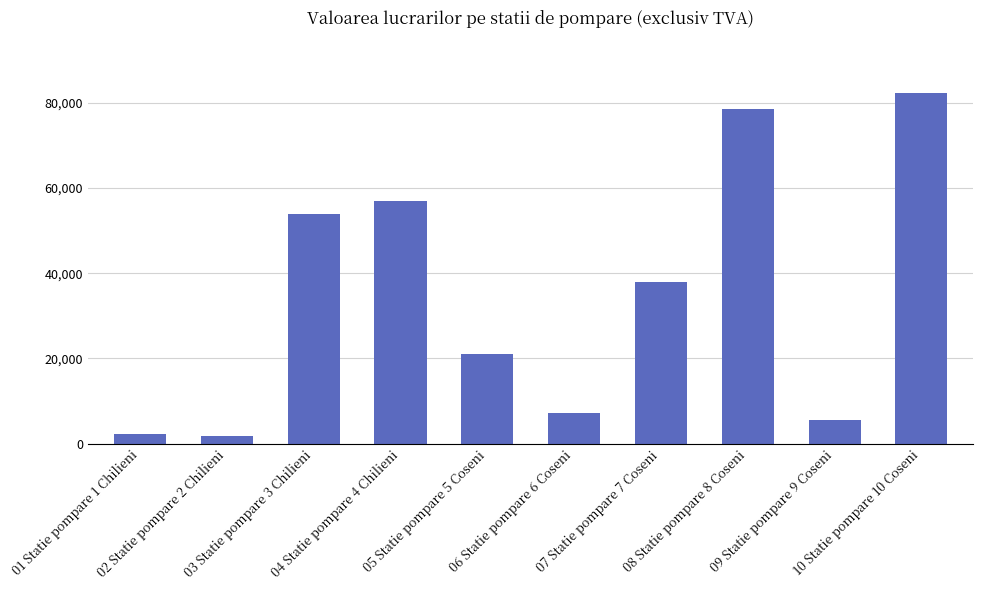

Are the bars horizontal?

No